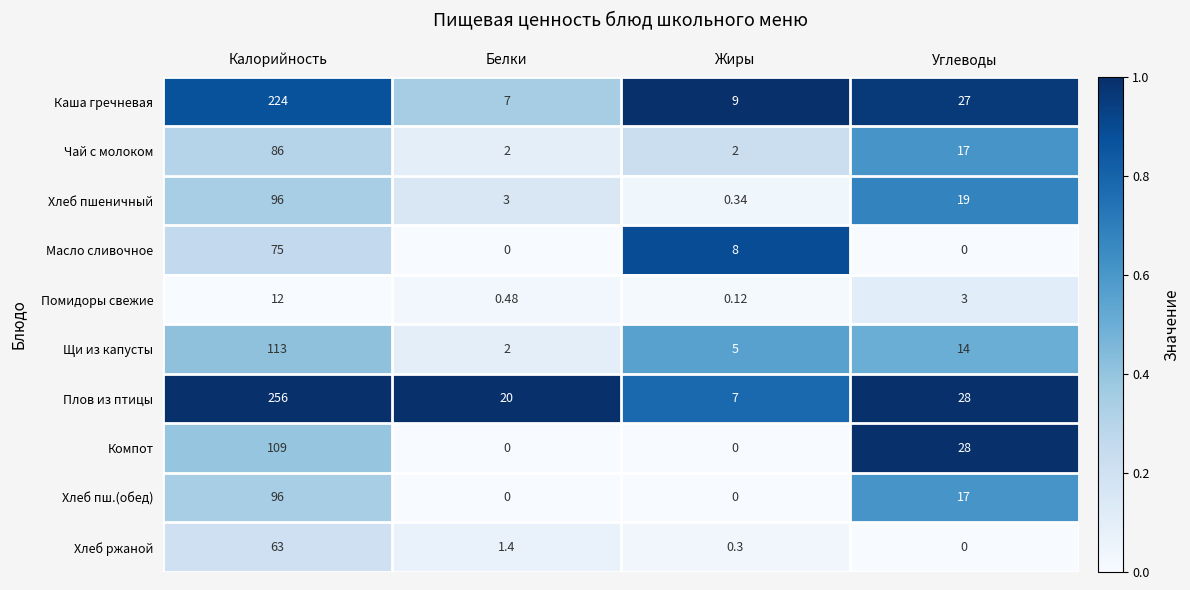

At which category is the sum across all series the highest?

Калорийность